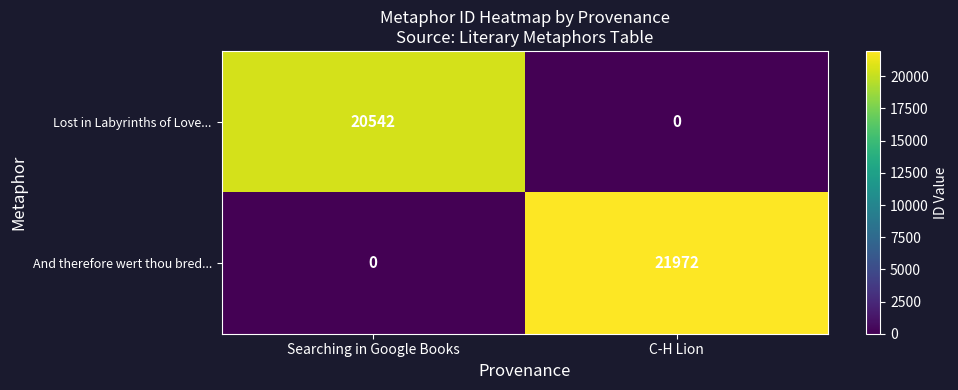

At which label is And therefore wert thou bred... closest to 10986?

Searching in Google Books